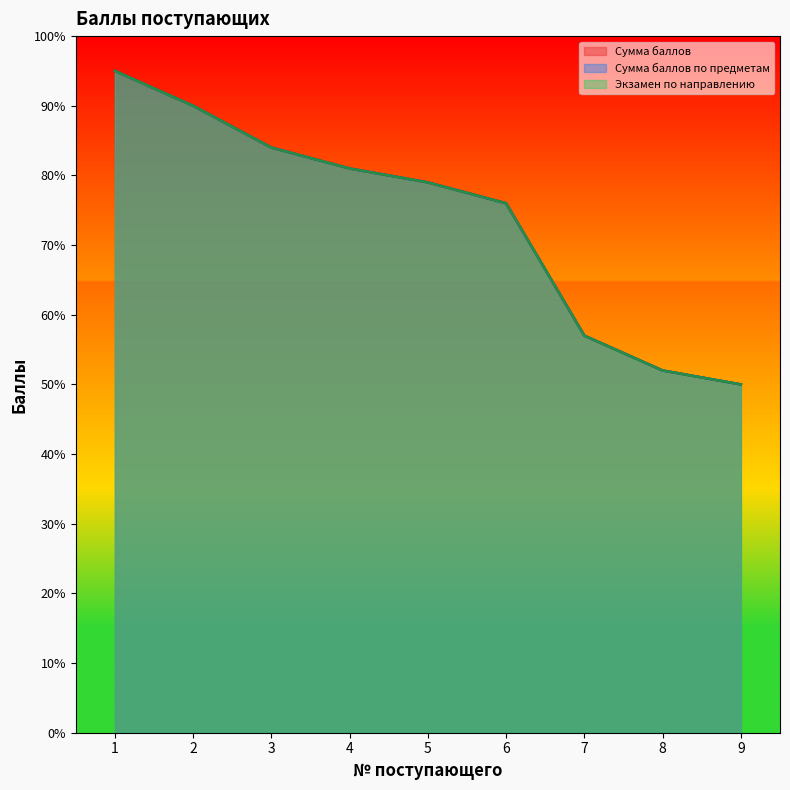

Which series changed the most between 2 and 7?

Сумма баллов